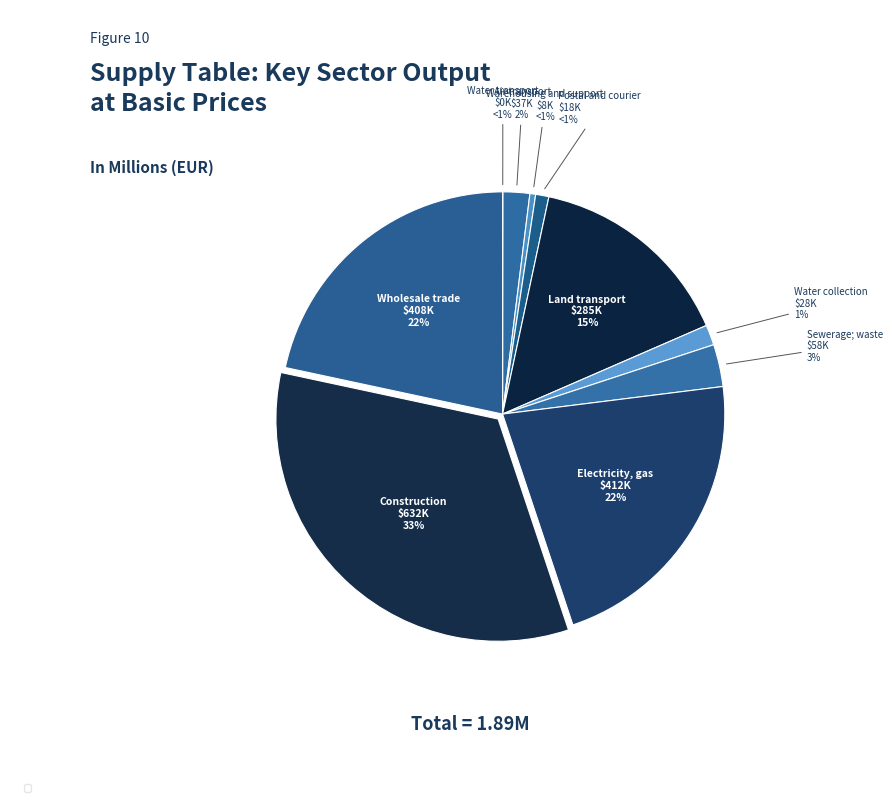

Is there any slice that represents more than half of the pie?

No